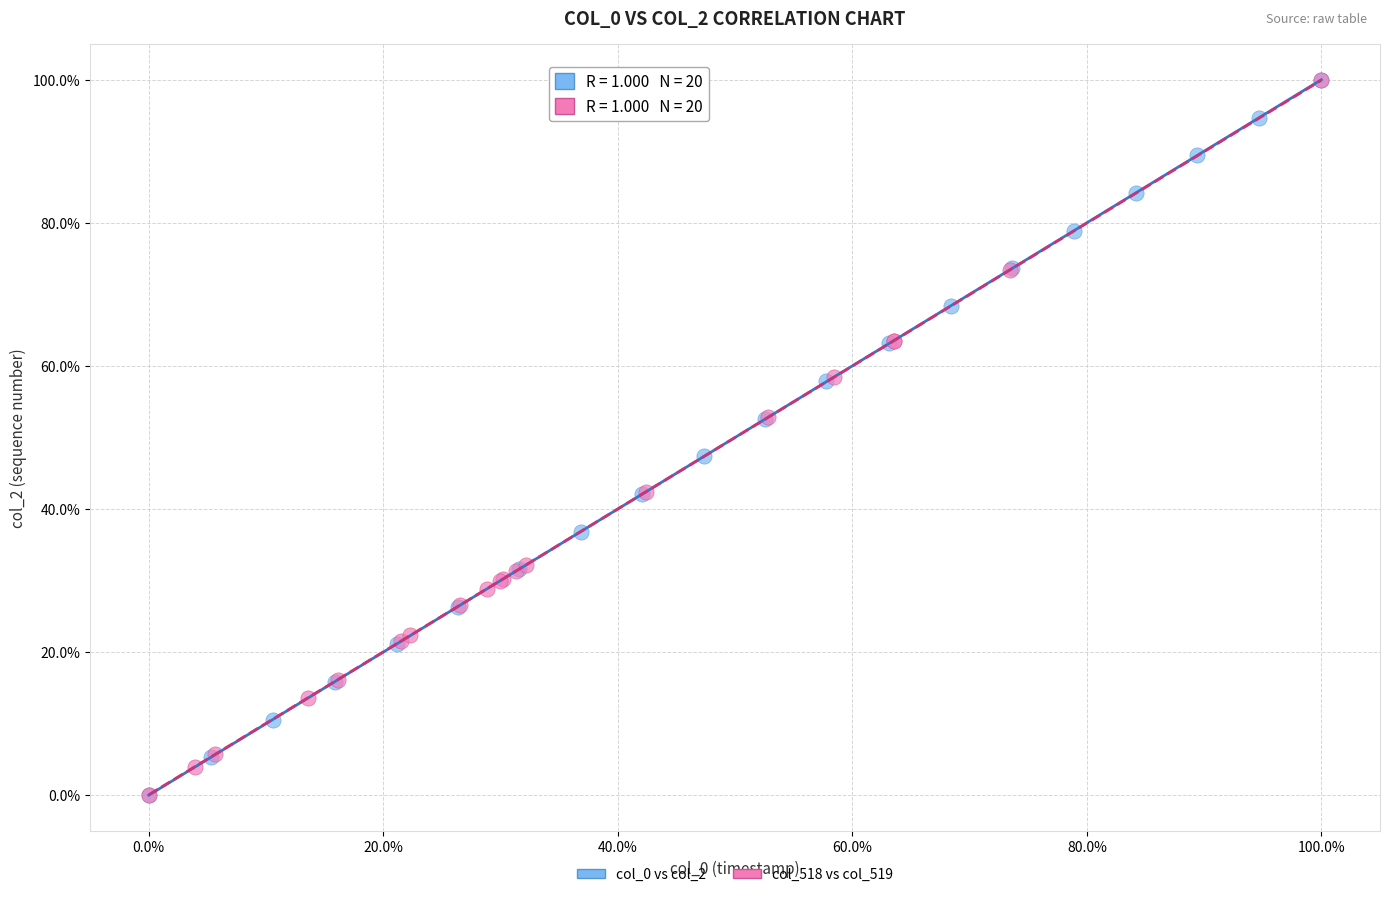

What are all the series names shown in the legend?

col_0 vs col_2, col_518 vs col_519